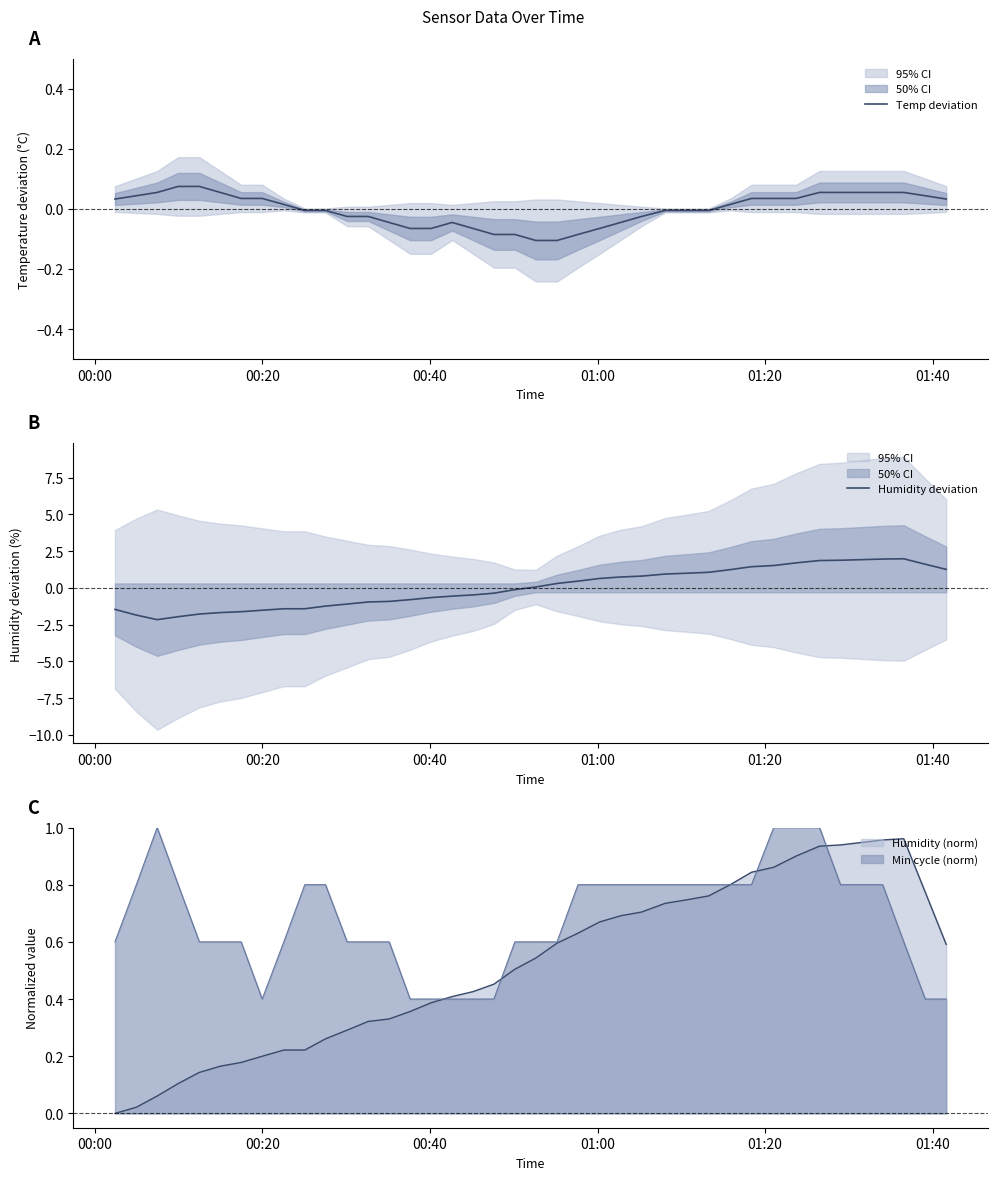

After their last crossing, which series has the higher values: Temp deviation or Humidity deviation?

Humidity deviation